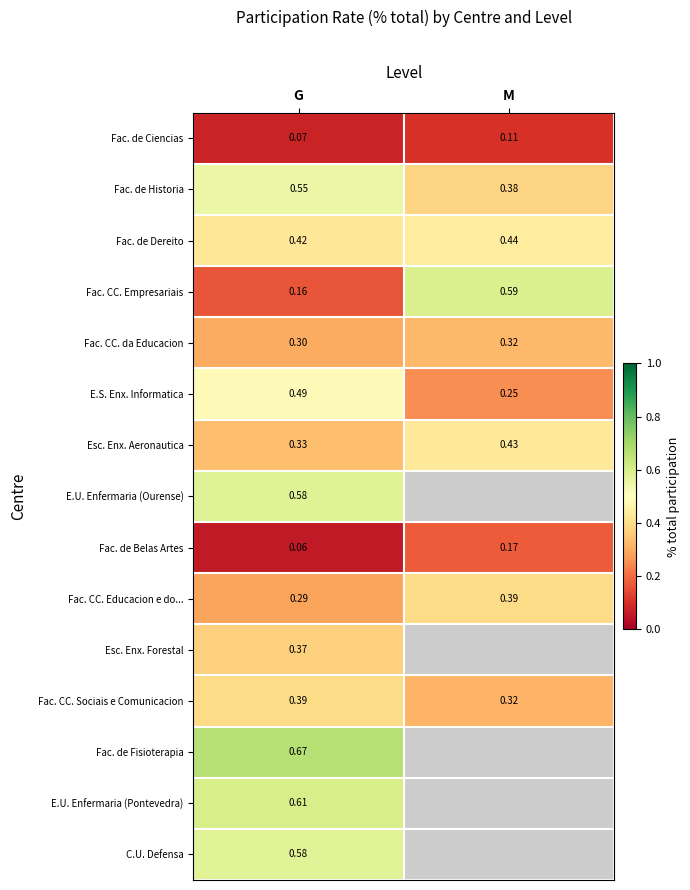

List the labels in order of Fac. CC. Empresariais value, smallest first.

G, M